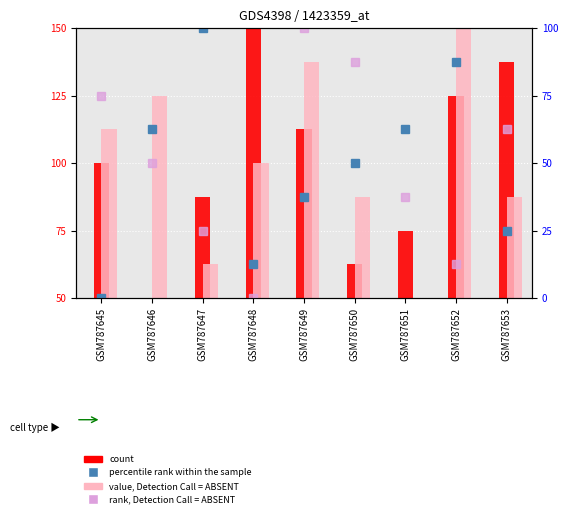

What is the difference between the maximum and minimum values in the percentile rank within the sample series?

100.0